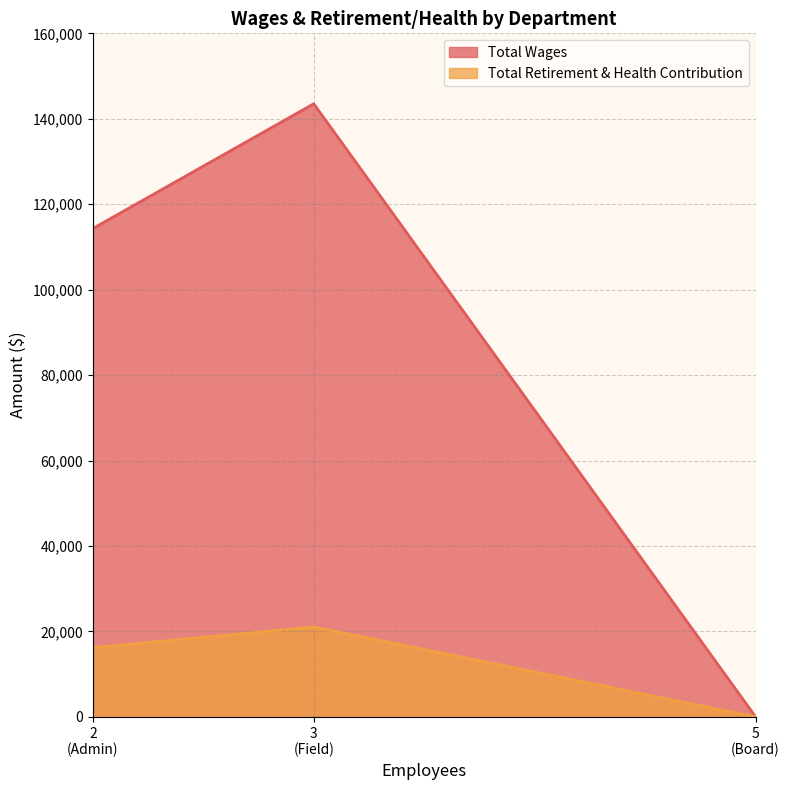

What is the sum of the Total Retirement & Health Contribution values at Field and Admin?

37246